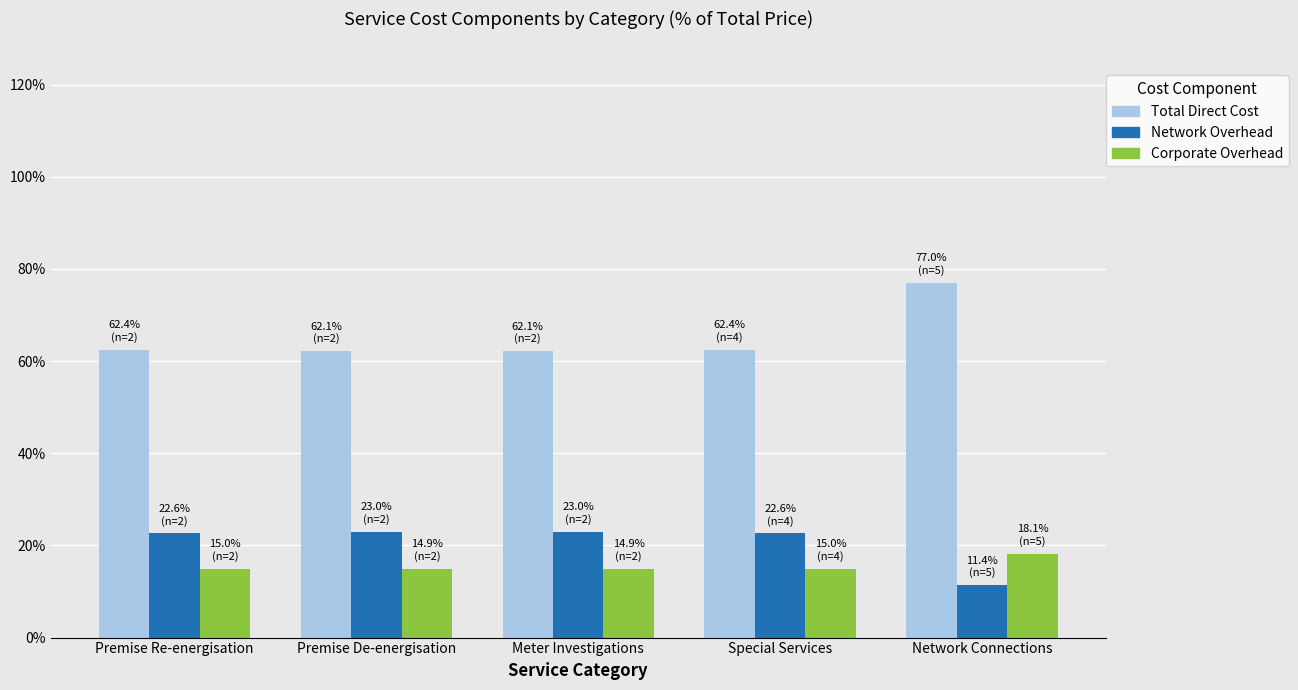

Which series has the largest total across all categories?

Total Direct Cost